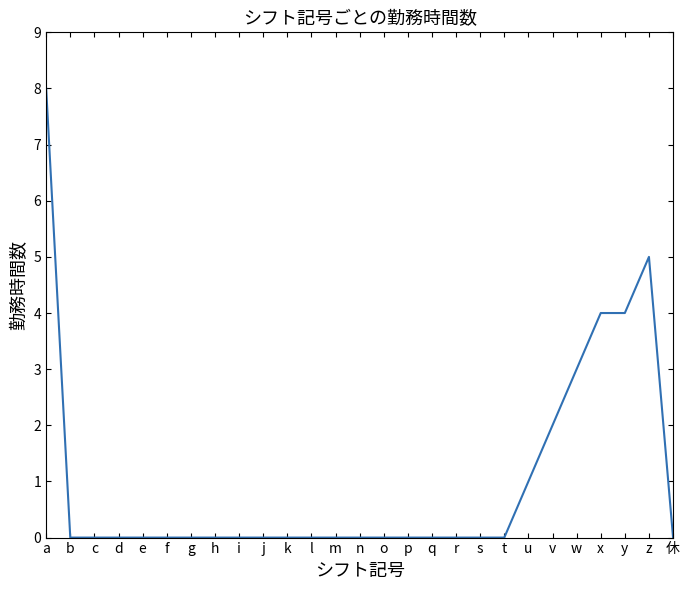

What position from the right is t?

8